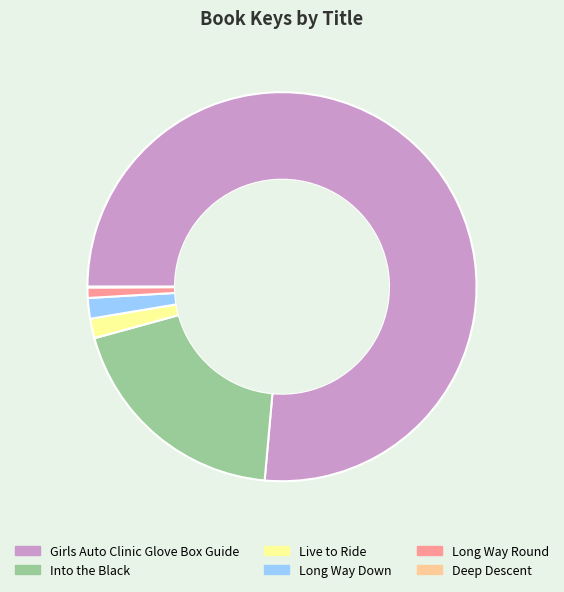

Do Live to Ride and Girls Auto Clinic Glove Box Guide together represent more than half of the pie?

Yes